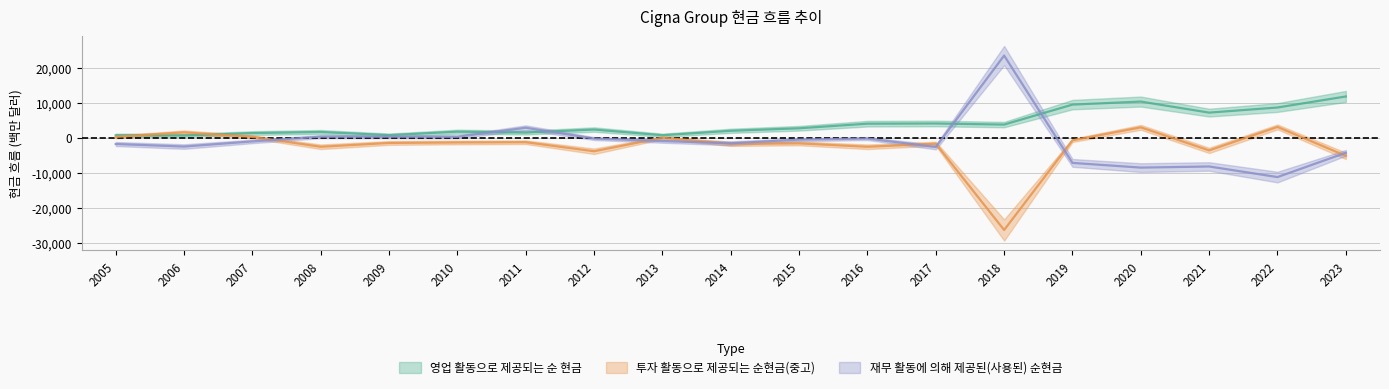

Reading left to right, what are all the values shown in this chart?

영업 활동으로 제공되는 순 현금: 718	642	1342	1656	745	1743	1491	2350	719	1994	2717	4026	4086	3770	9485	10350	7191	8656	11813
투자 활동으로 제공되는 순현금(중고): 258	1548	269	-2572	-1485	-1342	-1270	-3857	15	-1755	-1599	-2574	-1703	-26378	-734	2976	-3611	3098	-5174
재무 활동에 의해 제공된(사용된) 순현금: -1785	-2513	-1041	314	307	274	2867	-228	-930	-1582	-530	-225	-2651	23515	-7187	-8533	-8212	-11240	-4294